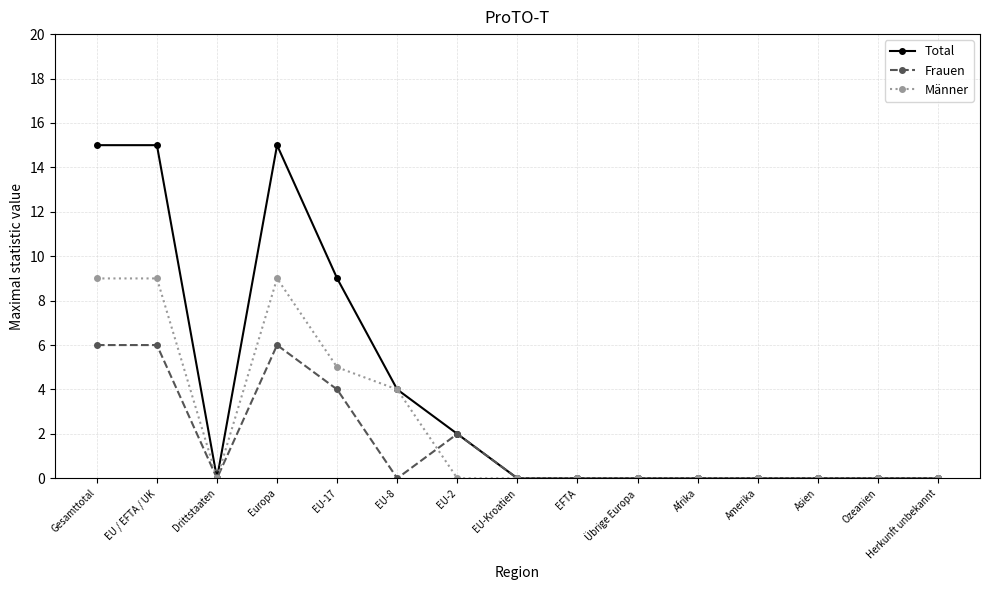

List the series in order of their peak value, lowest first.

Frauen, Männer, Total